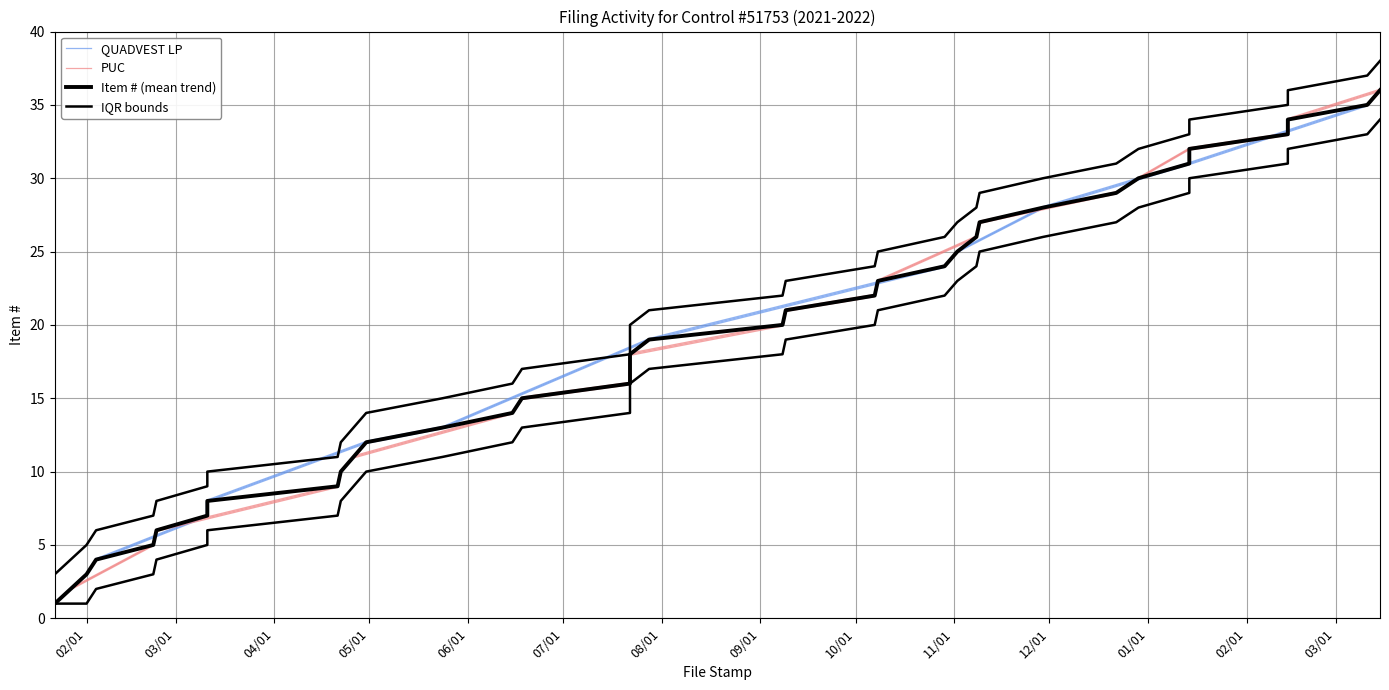

What is the label of the 17th point from the left?

2021-07-22